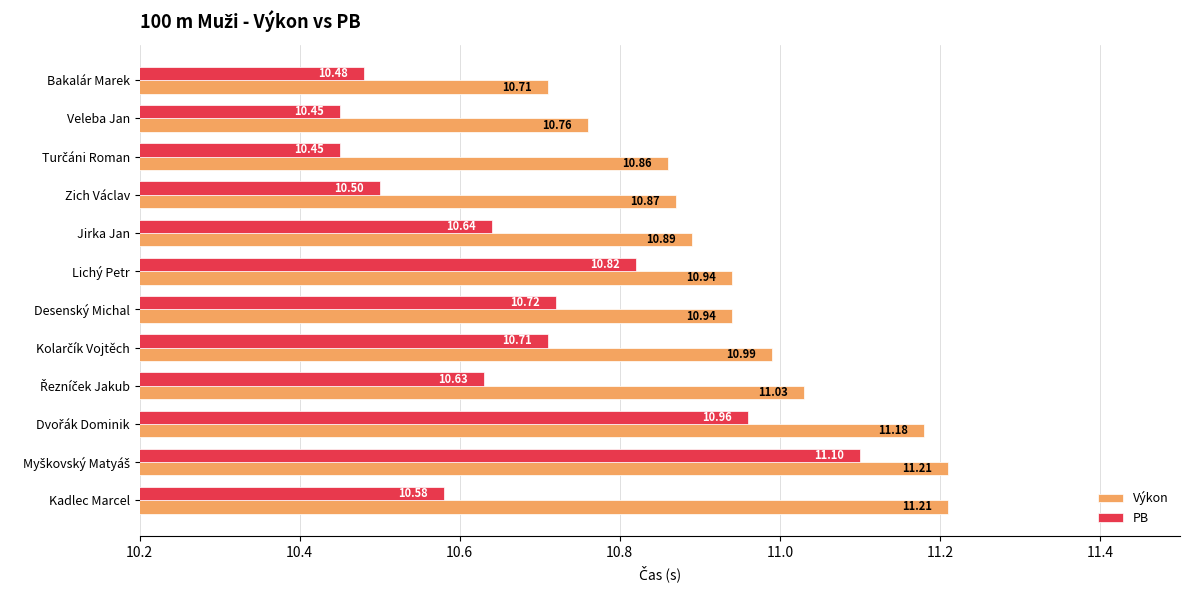

At how many categories does at least one series exceed 10?

12